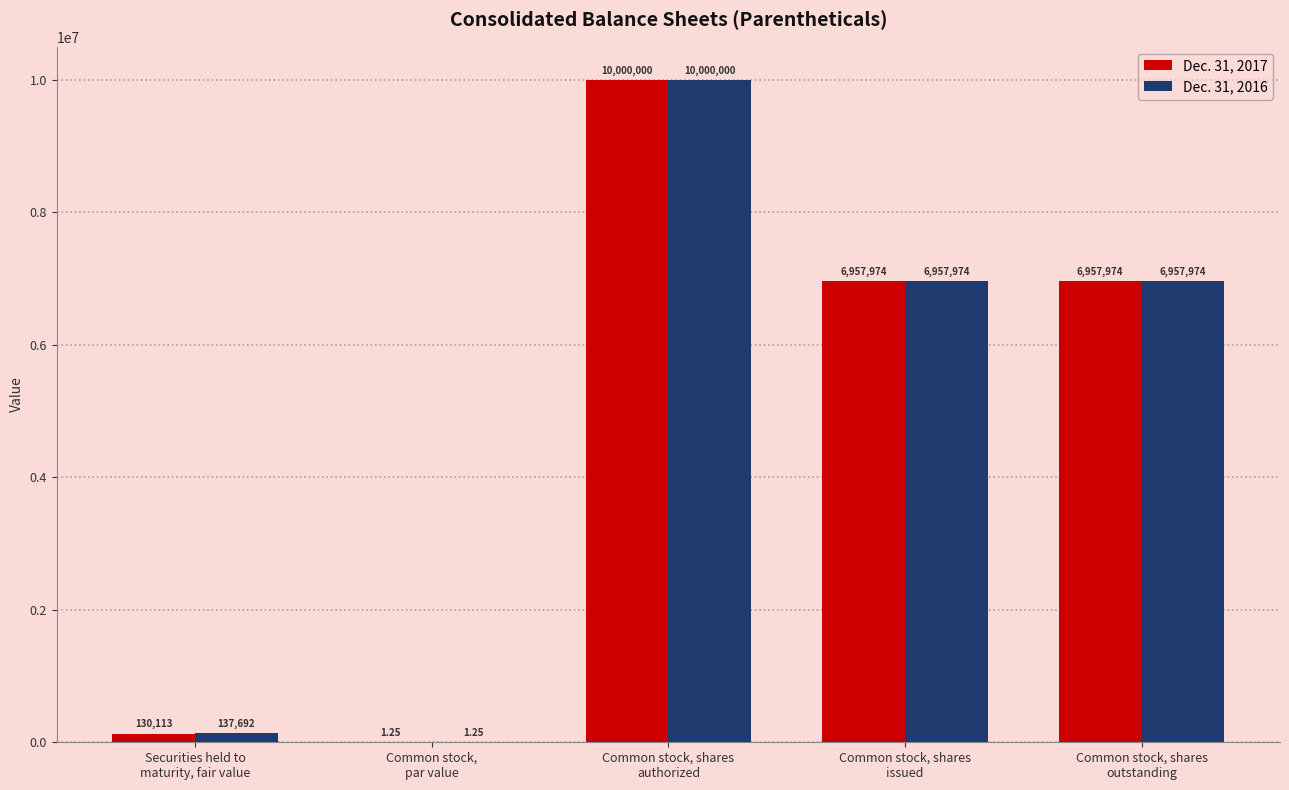

Which series has the largest total across all categories?

Dec. 31, 2016